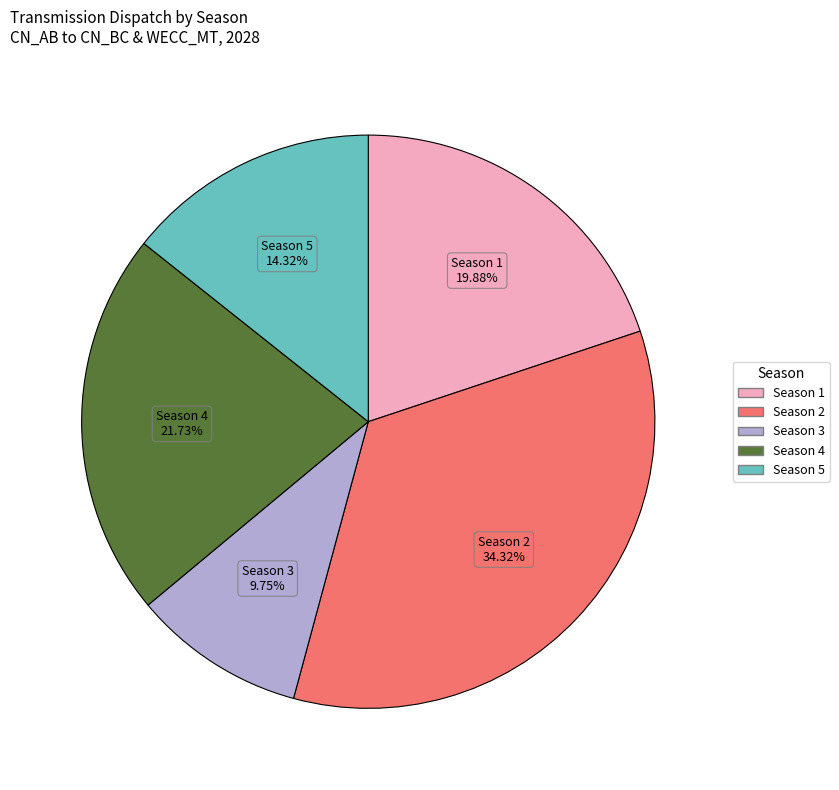

Which slice is the largest?

Season 2